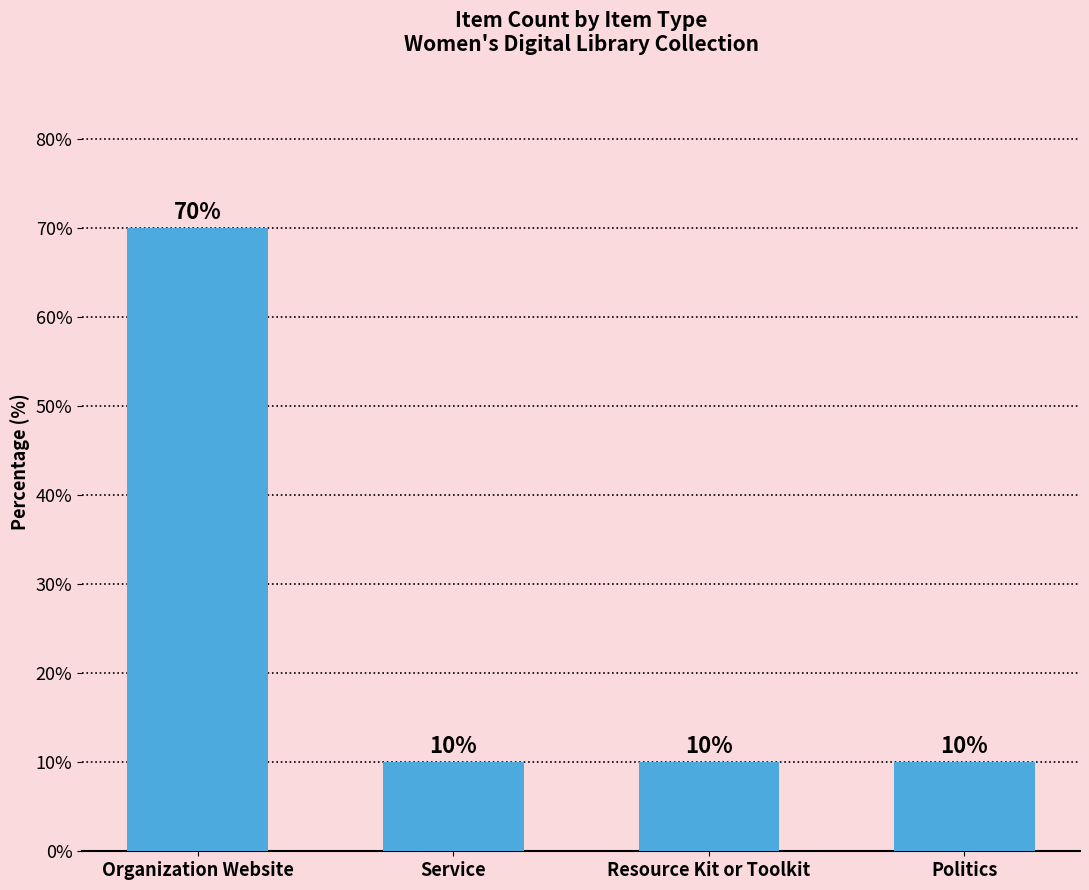

Count the number of categories in the chart.

4